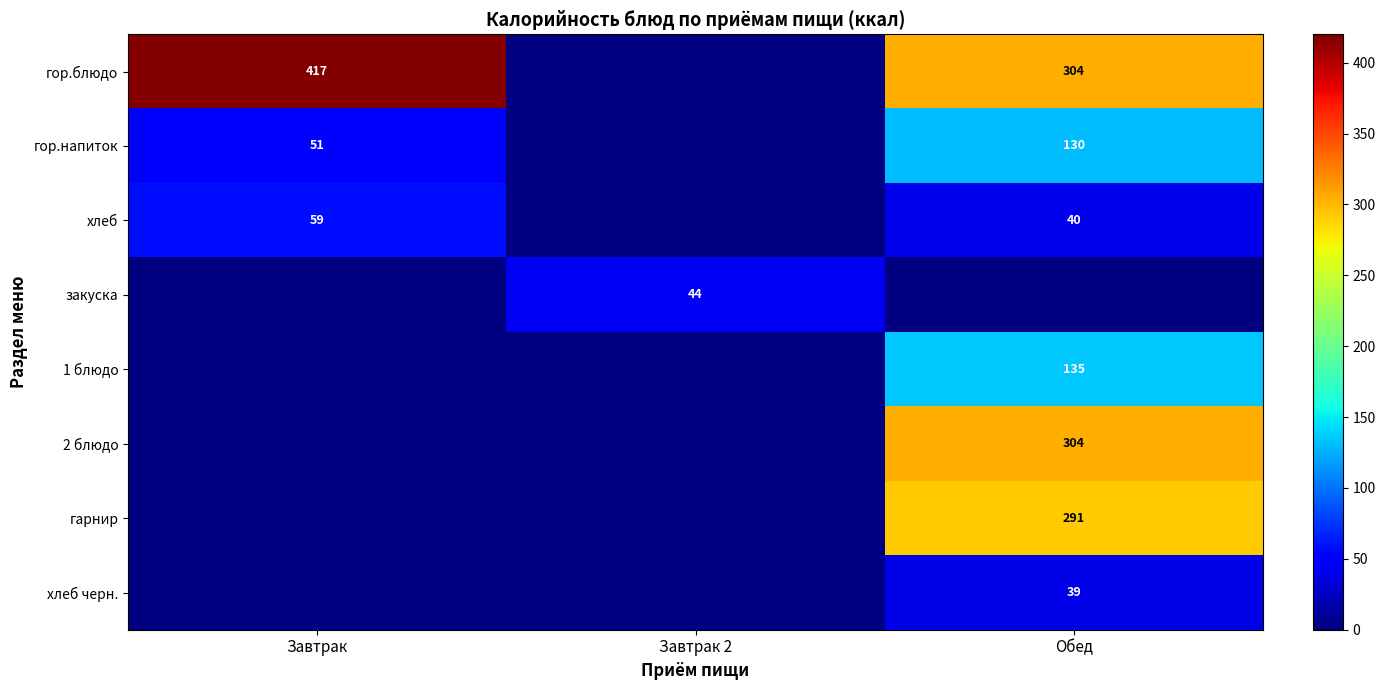

The закуска series shows 73 at Завтрак 2. True or false?

False